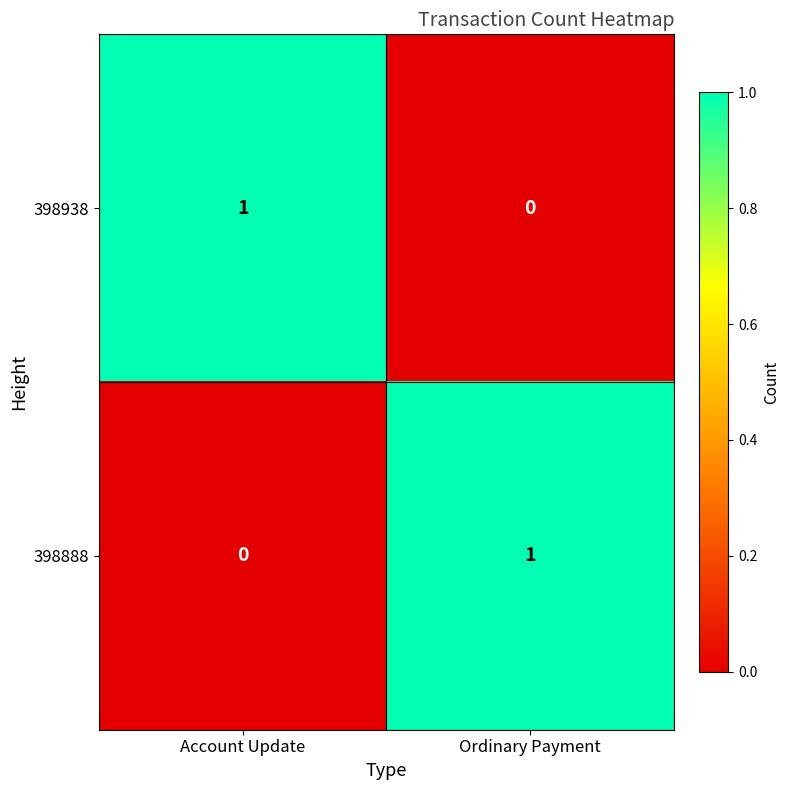

Reading left to right, list all the values displayed in this chart.

398938: 1	0
398888: 0	1